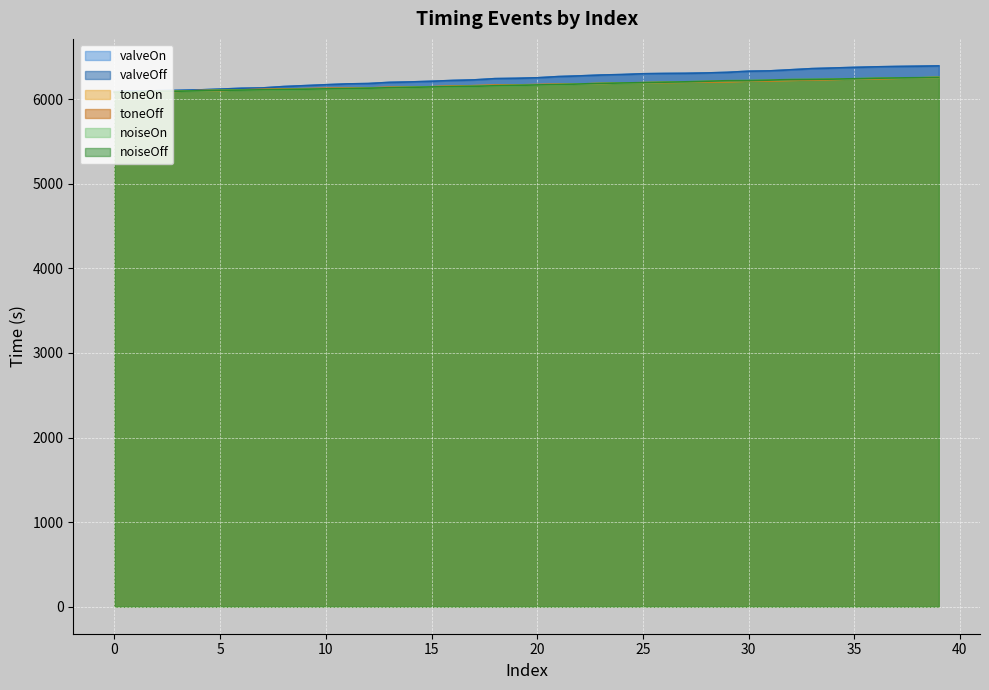

Which series has the largest total across all categories?

valveOff